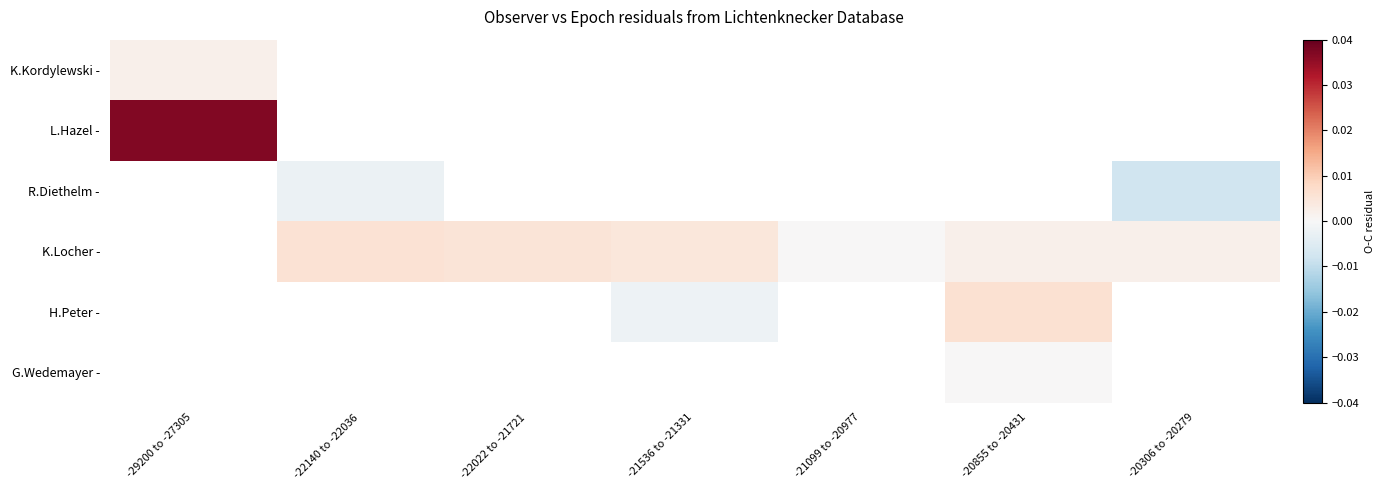

Which category has the highest value in the K.Kordylewski - series?

-29200 to -27305